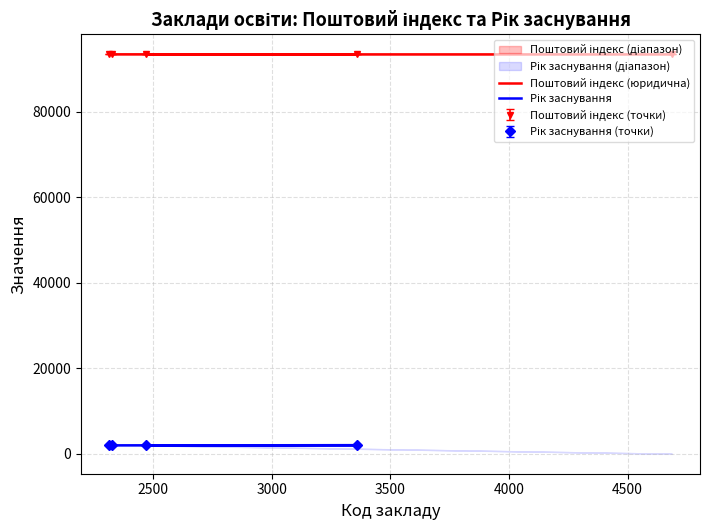

What are all the series names shown in the legend?

Поштовий індекс (юридична), Рік заснування